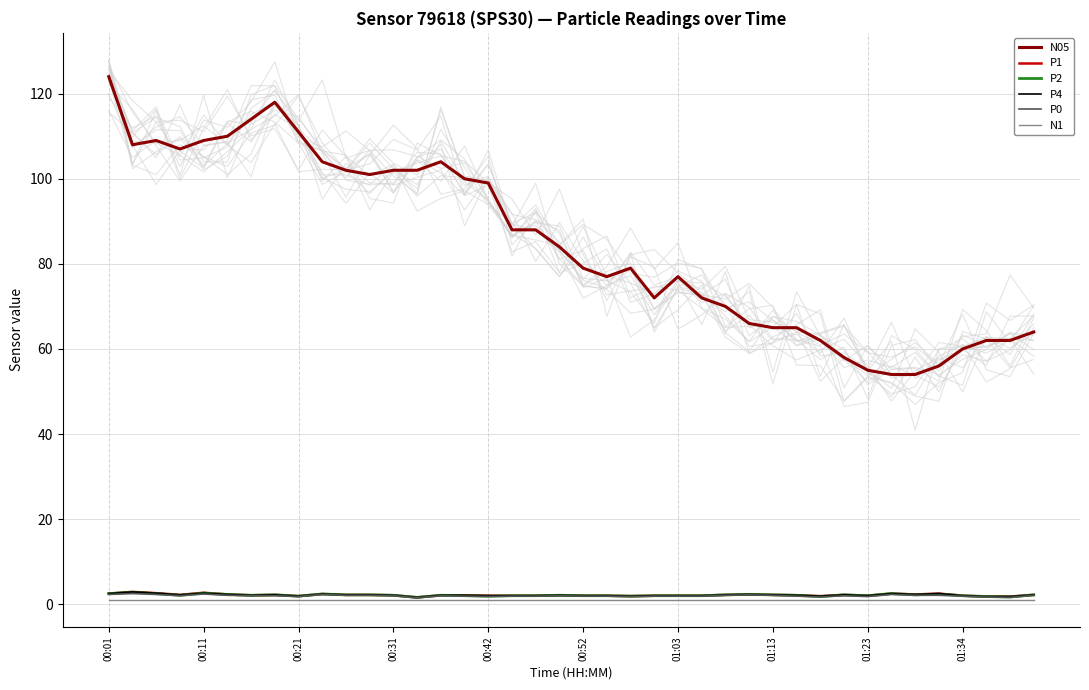

What are all the series names shown in the legend?

N05, P1, P2, P4, P0, N1